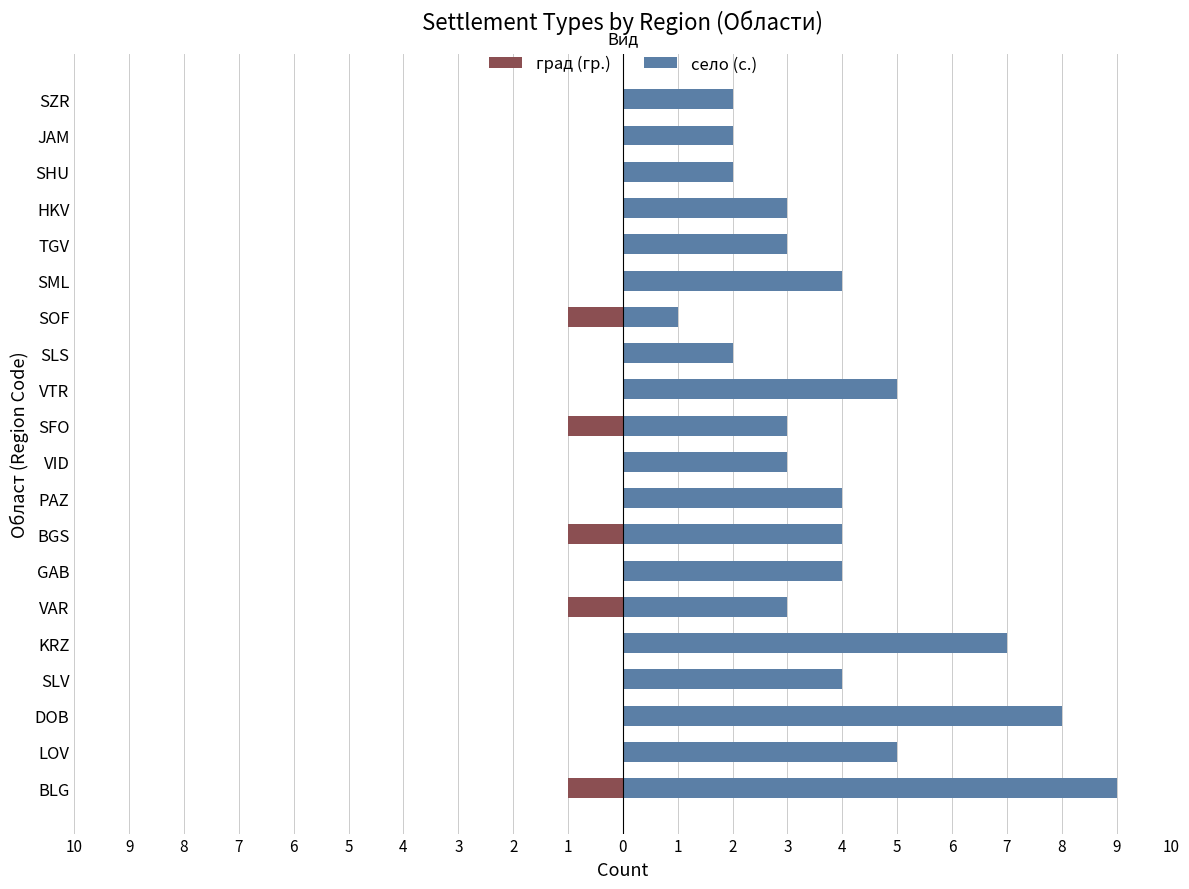

Is it true that село (с.) equals 6 at SLV?

False